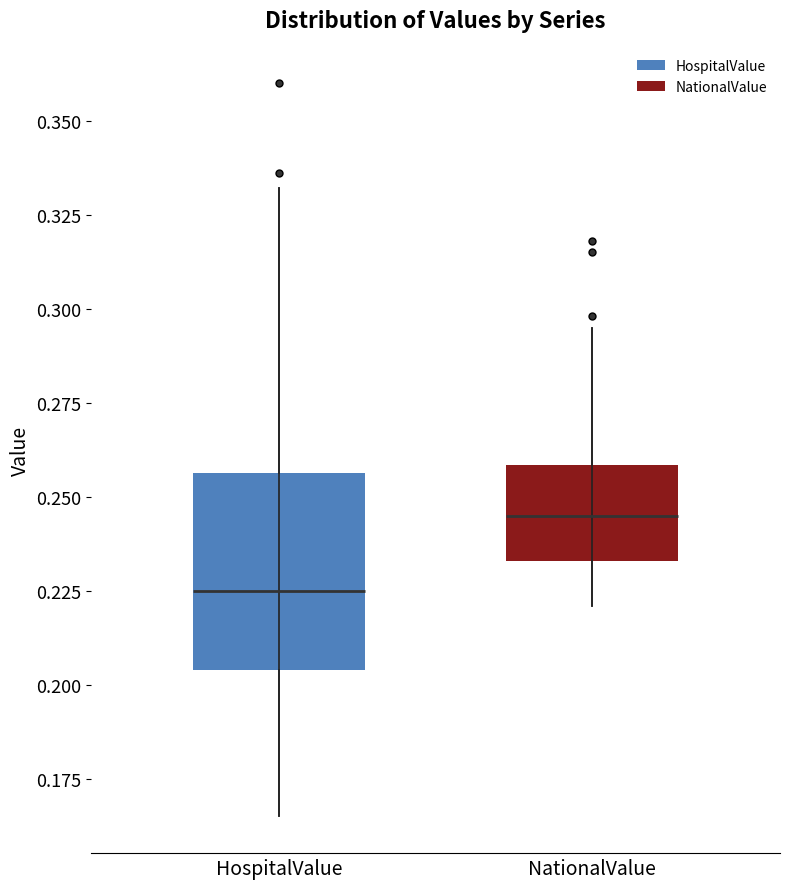

Reading left to right, transcribe this box plot: for each box, give where its median line is, the range the box spans, and where its two whiskers end, as read against the y-axis. The values are not printed on the chart, so give them approximately, as read against the axis.

HospitalValue: median 0.225, box 0.205 to 0.255, whiskers 0.165 to 0.330
NationalValue: median 0.245, box 0.235 to 0.260, whiskers 0.220 to 0.295